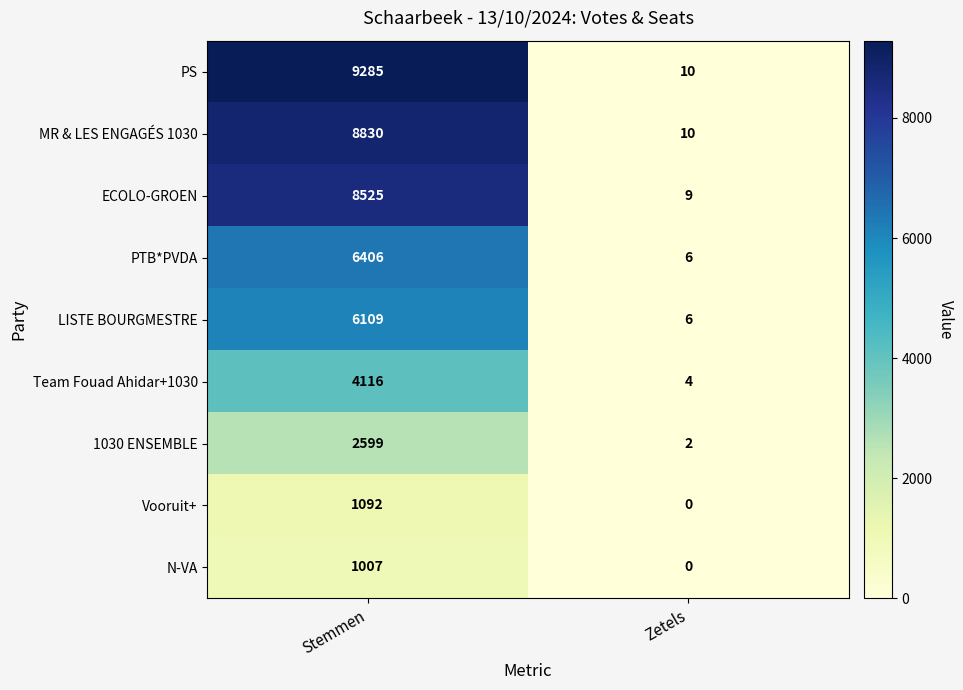

Reading right to left, what are all the values shown in this chart?

PS: 10	9285
MR & LES ENGAGÉS 1030: 10	8830
ECOLO-GROEN: 9	8525
PTB*PVDA: 6	6406
LISTE BOURGMESTRE: 6	6109
Team Fouad Ahidar+1030: 4	4116
1030 ENSEMBLE: 2	2599
Vooruit+: 0	1092
N-VA: 0	1007